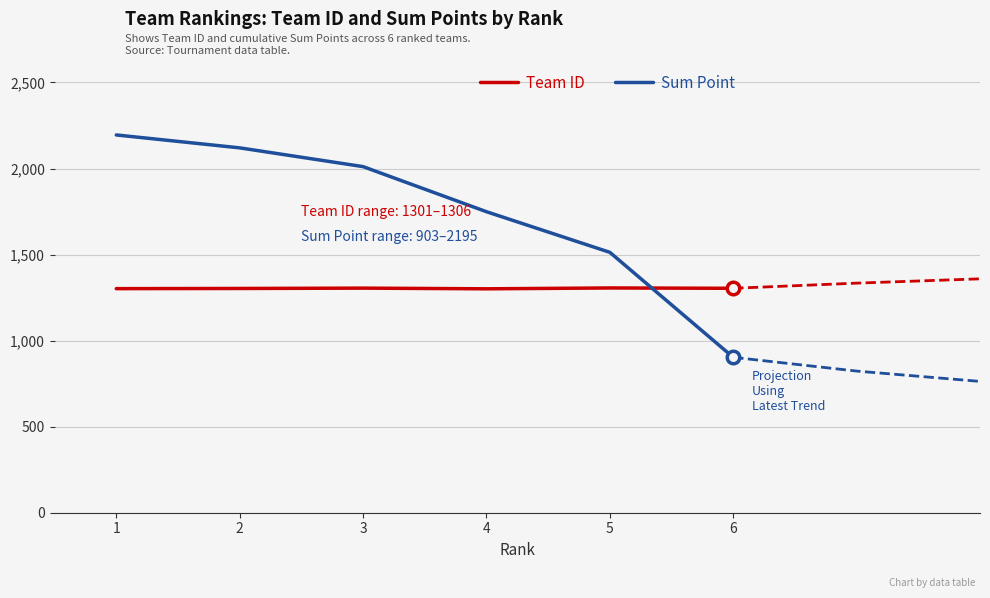

What is the difference between the second highest and minimum values in the Team ID series?

4